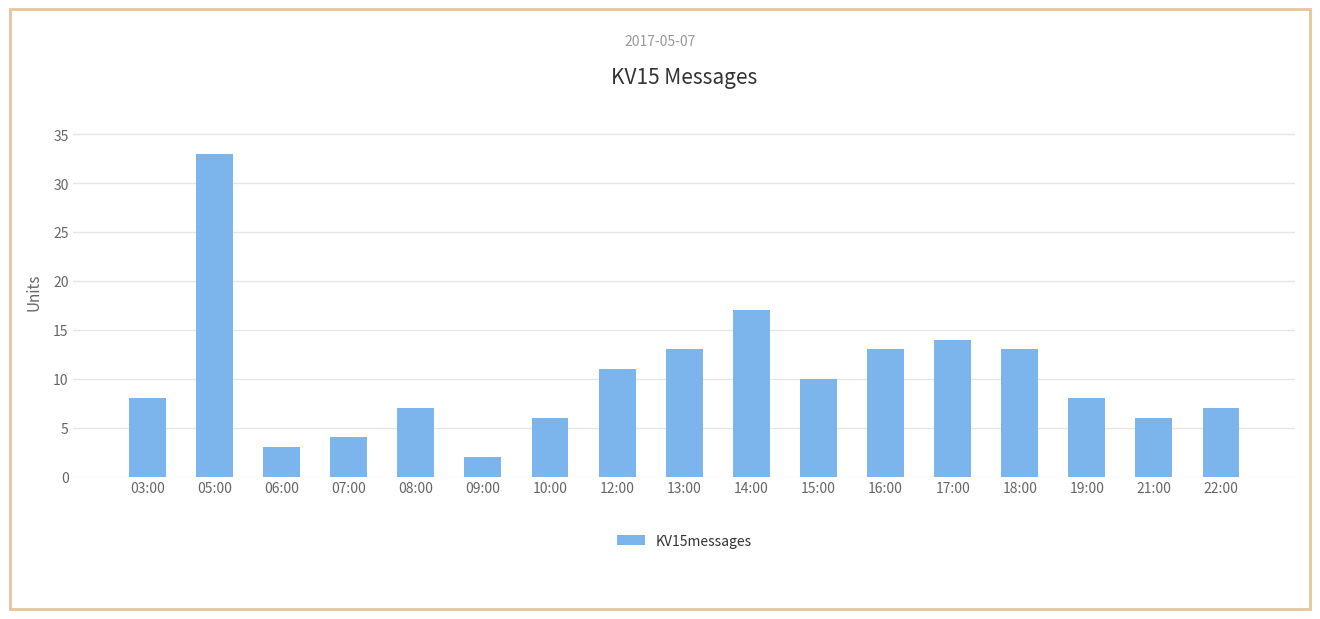

Is it true that the value at 08:00 is 3?

False